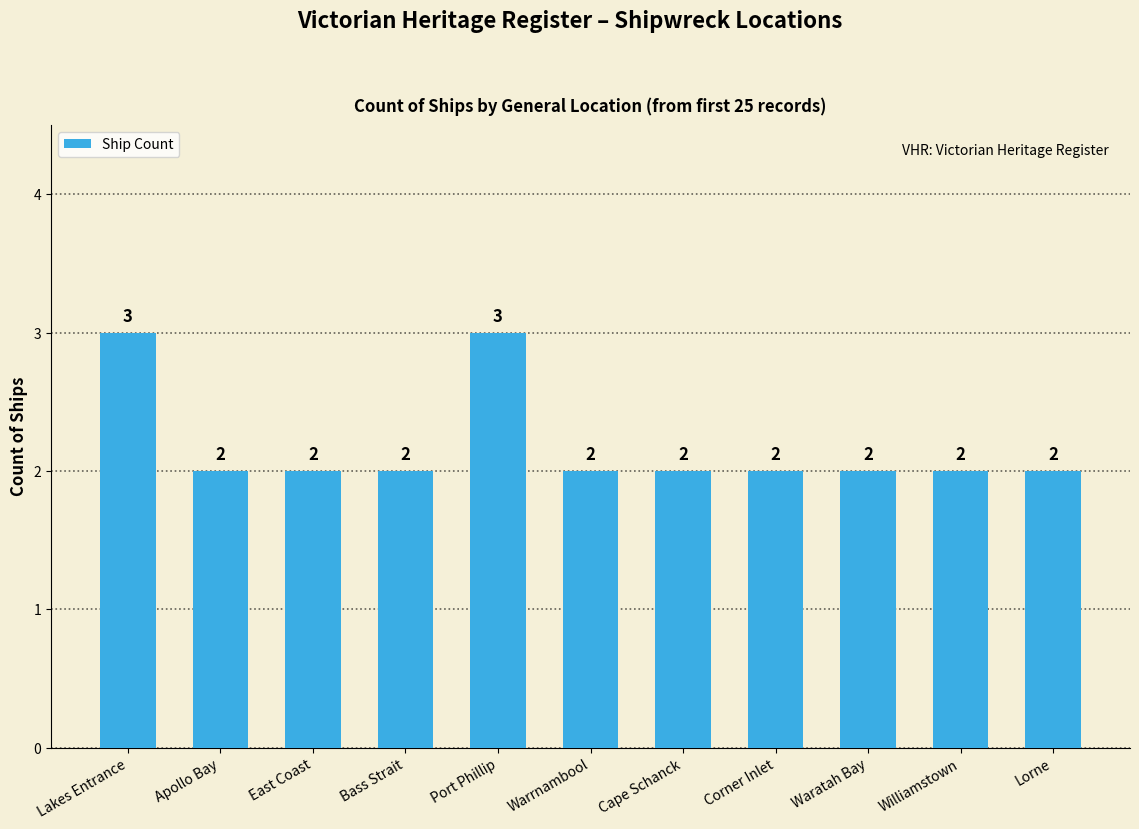

The value at Port Phillip is 2. True or false?

False